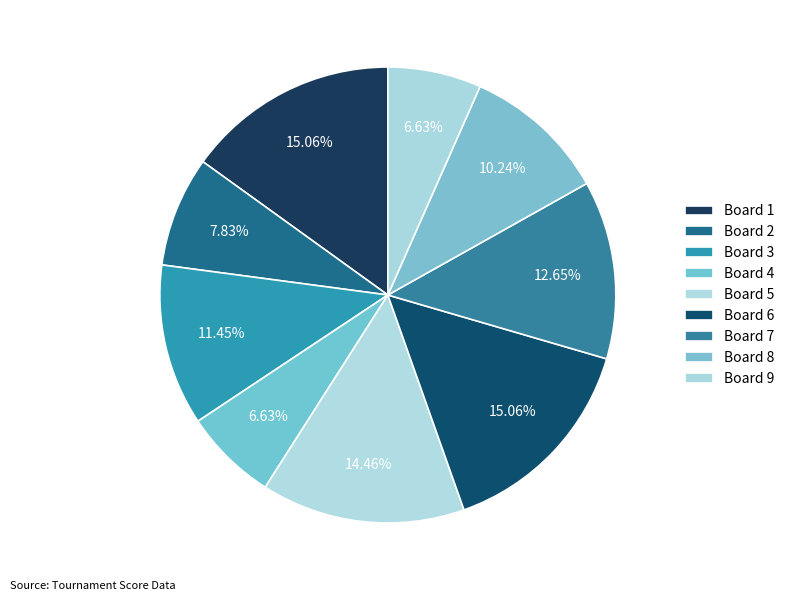

How many slices are in this pie chart?

9